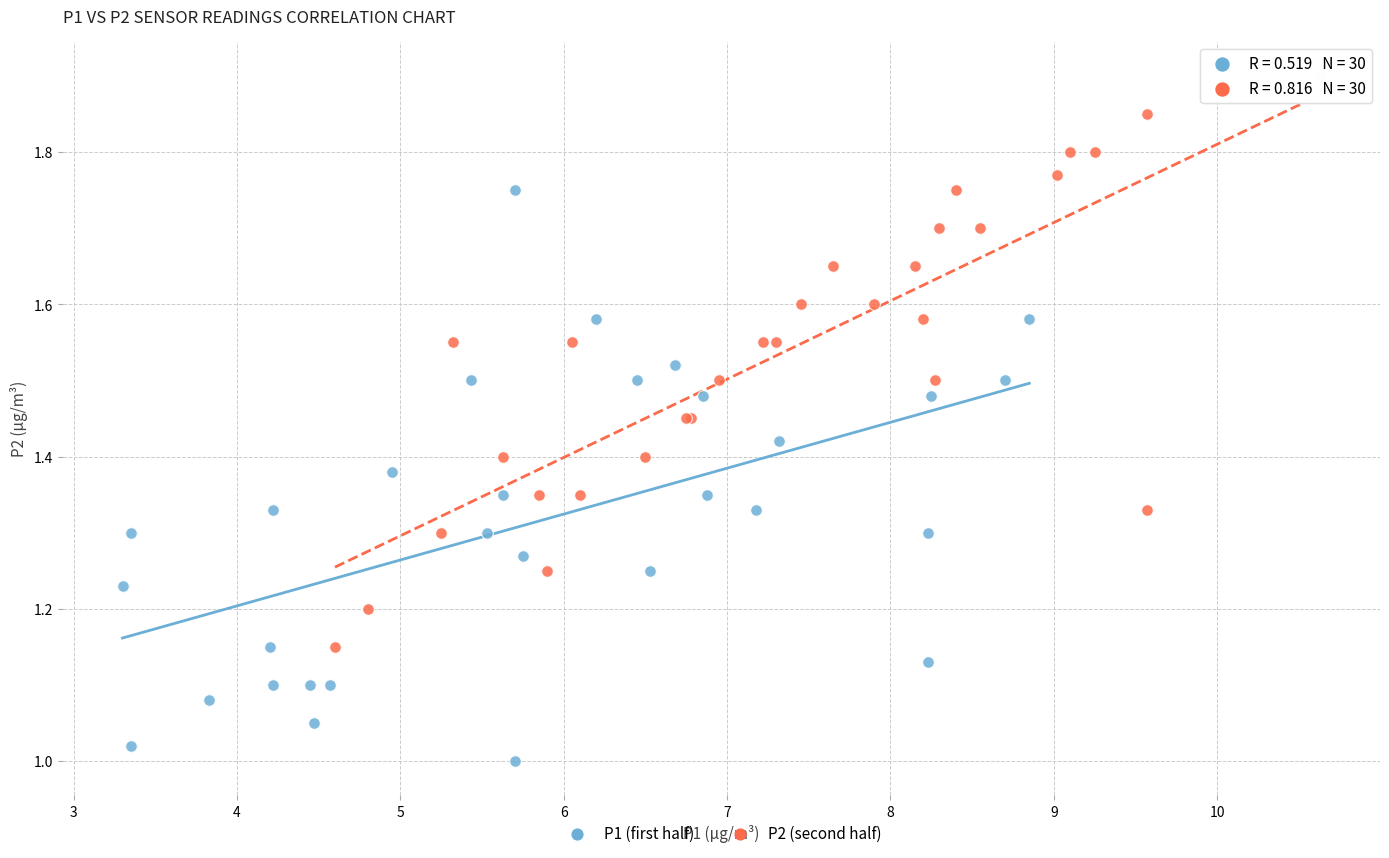

Which series contains the highest Y value?

P2 (second half)